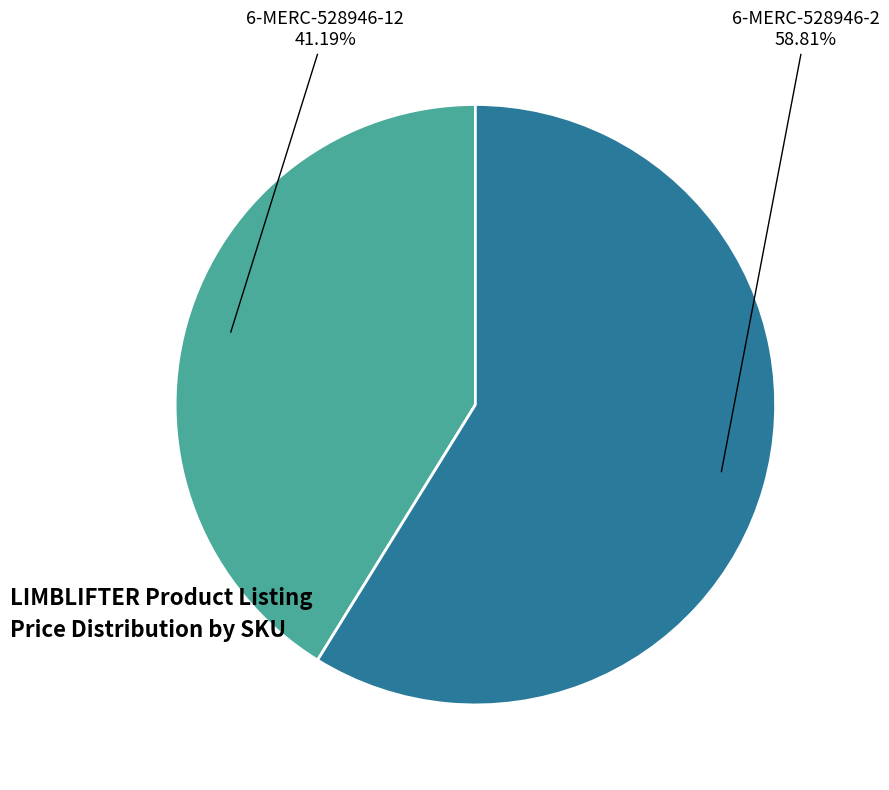

Is there any slice that represents more than half of the pie?

Yes